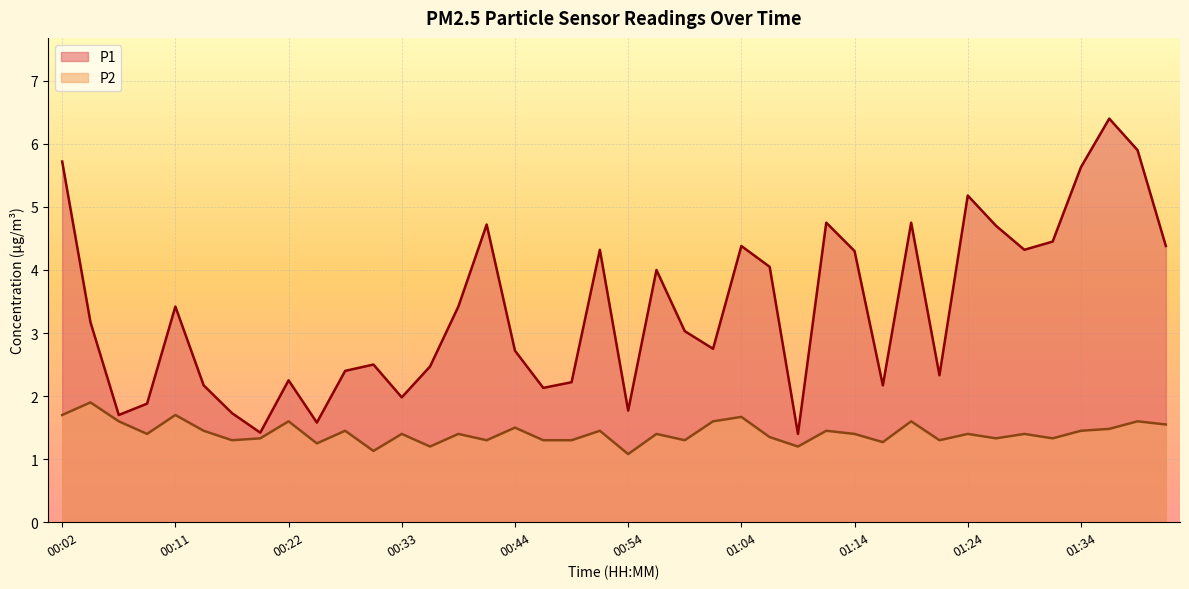

What position from the left is 01:36?

38